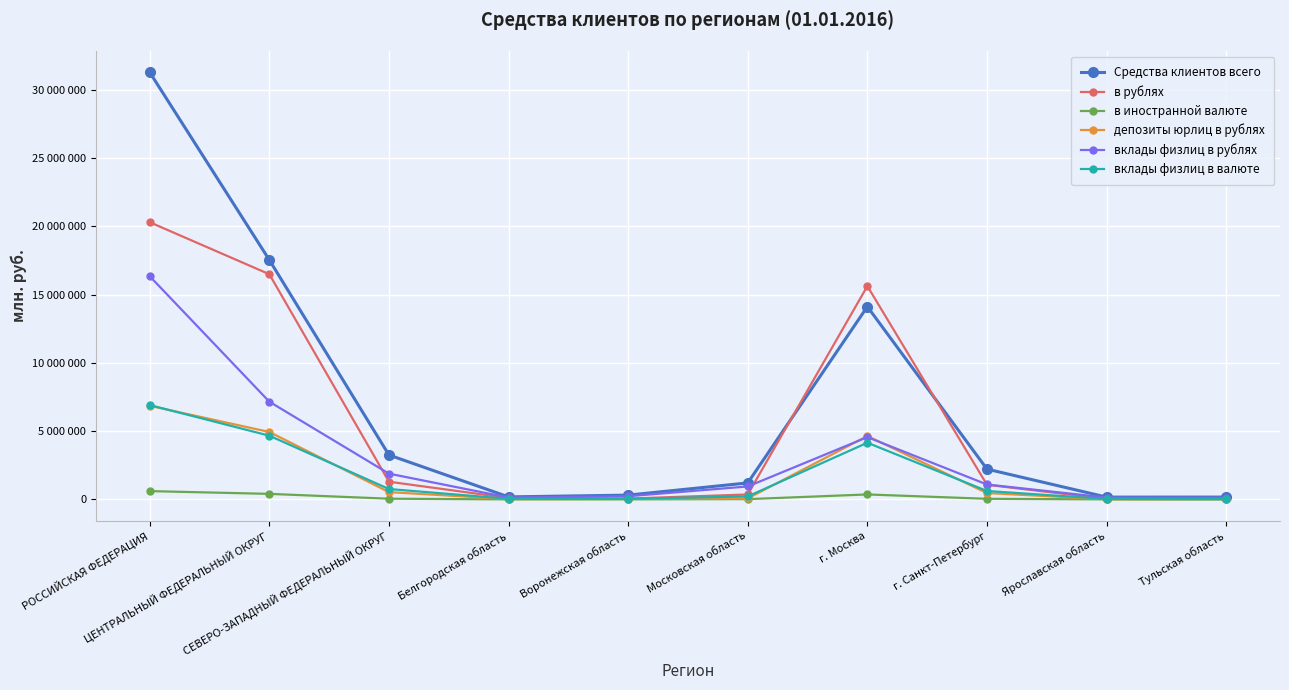

Does the chart have visible grid lines?

Yes